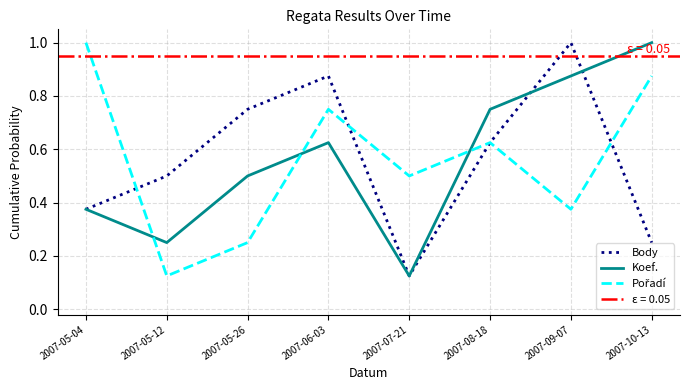

Is the value of Pořadí at 2007-05-04 greater than the value of Koef. at 2007-09-07?

Yes